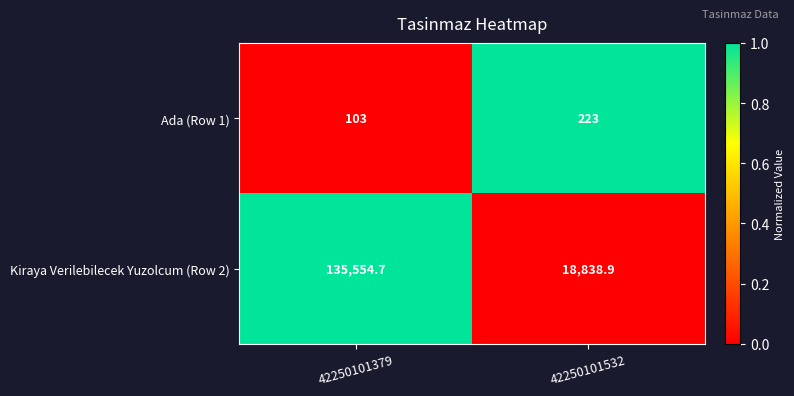

What is the difference between the Ada (Row 1) values at 42250101532 and 42250101379?

120.0